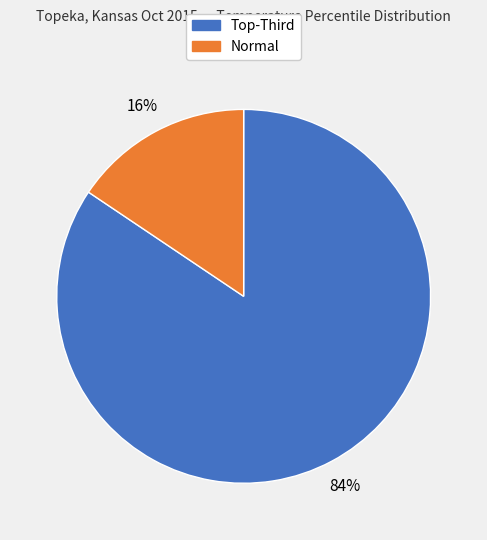

Does any single category account for the majority?

Yes